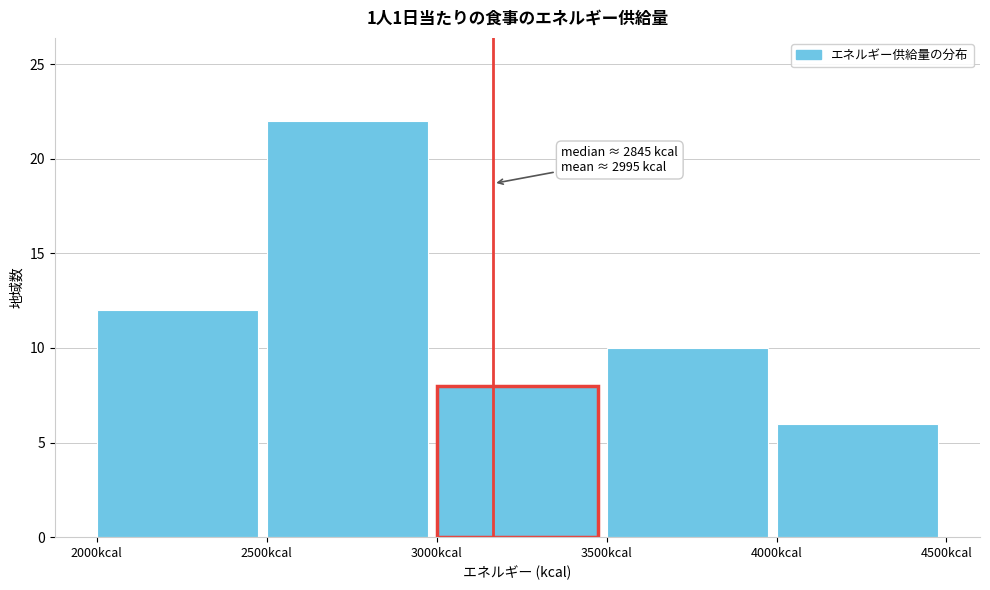

Over which range of the x-axis is the bar tallest?

2500 to 3000